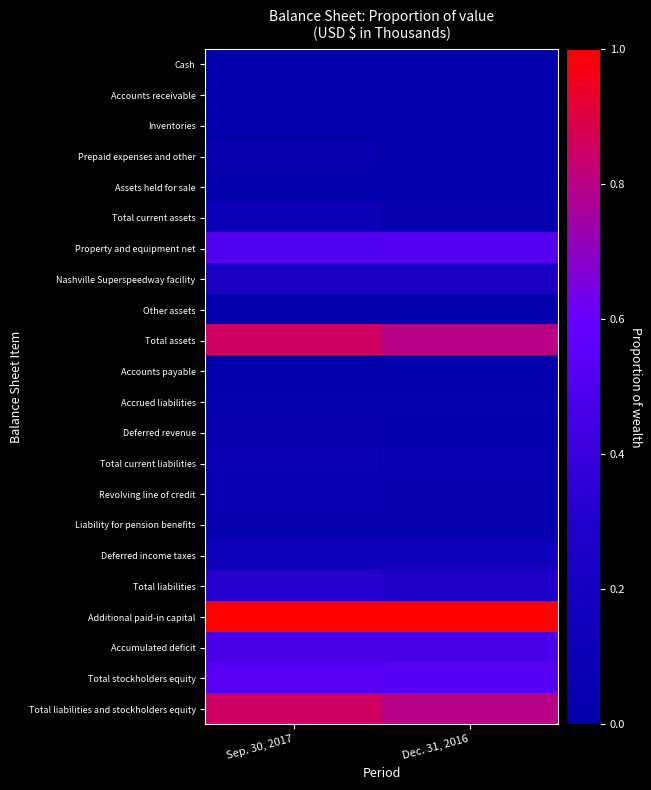

Reading right to left, transcribe all the data shown in this chart.

Cash: Dec. 31, 2016=0.0	Sep. 30, 2017=0.0
Accounts receivable: Dec. 31, 2016=0.0	Sep. 30, 2017=0.0
Inventories: Dec. 31, 2016=0.0	Sep. 30, 2017=0.0
Prepaid expenses and other: Dec. 31, 2016=0.0	Sep. 30, 2017=0.0
Assets held for sale: Dec. 31, 2016=0.0	Sep. 30, 2017=0.0
Total current assets: Dec. 31, 2016=0.0	Sep. 30, 2017=0.1
Property and equipment net: Dec. 31, 2016=0.5	Sep. 30, 2017=0.5
Nashville Superspeedway facility: Dec. 31, 2016=0.2	Sep. 30, 2017=0.2
Other assets: Dec. 31, 2016=0.0	Sep. 30, 2017=0.0
Total assets: Dec. 31, 2016=0.8	Sep. 30, 2017=0.9
Accounts payable: Dec. 31, 2016=0.0	Sep. 30, 2017=0.0
Accrued liabilities: Dec. 31, 2016=0.0	Sep. 30, 2017=0.0
Deferred revenue: Dec. 31, 2016=0.0	Sep. 30, 2017=0.0
Total current liabilities: Dec. 31, 2016=0.0	Sep. 30, 2017=0.1
Revolving line of credit: Dec. 31, 2016=0.0	Sep. 30, 2017=0.1
Liability for pension benefits: Dec. 31, 2016=0.0	Sep. 30, 2017=0.0
Deferred income taxes: Dec. 31, 2016=0.1	Sep. 30, 2017=0.1
Total liabilities: Dec. 31, 2016=0.3	Sep. 30, 2017=0.3
Additional paid-in capital: Dec. 31, 2016=1.0	Sep. 30, 2017=1.0
Accumulated deficit: Dec. 31, 2016=0.5	Sep. 30, 2017=0.5
Total stockholders equity: Dec. 31, 2016=0.5	Sep. 30, 2017=0.5
Total liabilities and stockholders equity: Dec. 31, 2016=0.8	Sep. 30, 2017=0.9